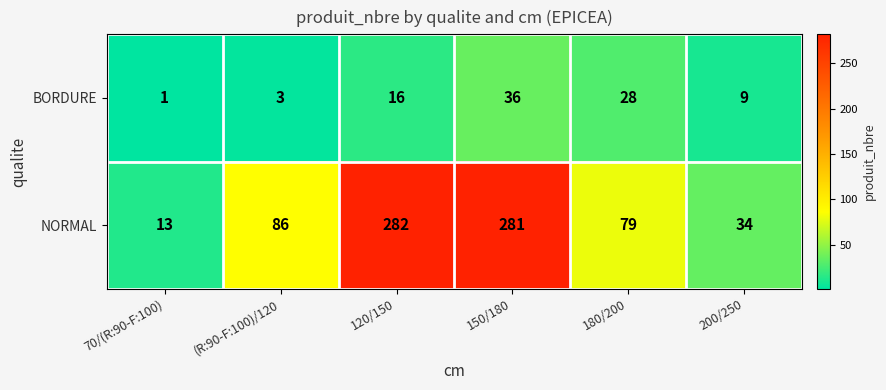

The NORMAL series shows 281 at 150/180. True or false?

True